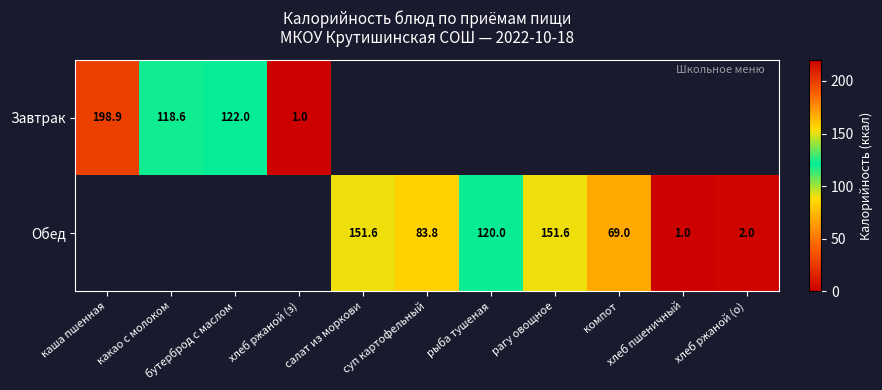

Which series changed the most between каша пшенная and хлеб ржаной (з)?

Завтрак